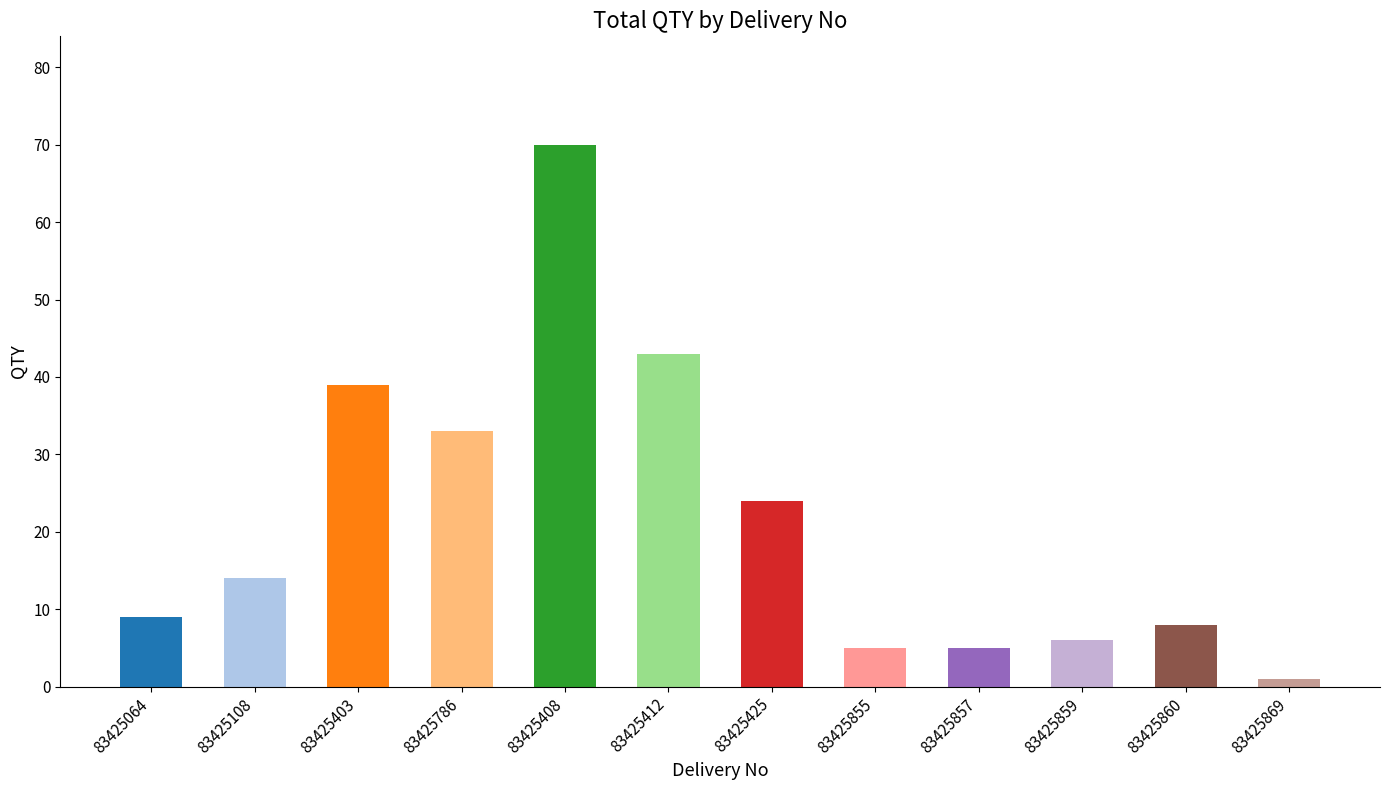

Reading right to left, what are all the values shown in this chart?

1	8	6	5	5	24	43	70	33	39	14	9